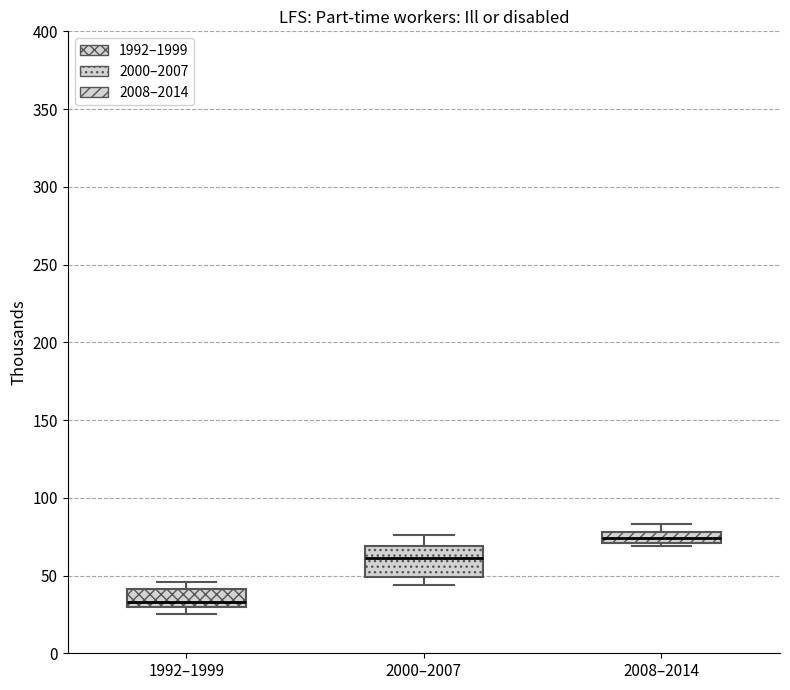

Comparing the boxes themselves (not the whiskers), which one is the tallest?

2000–2007